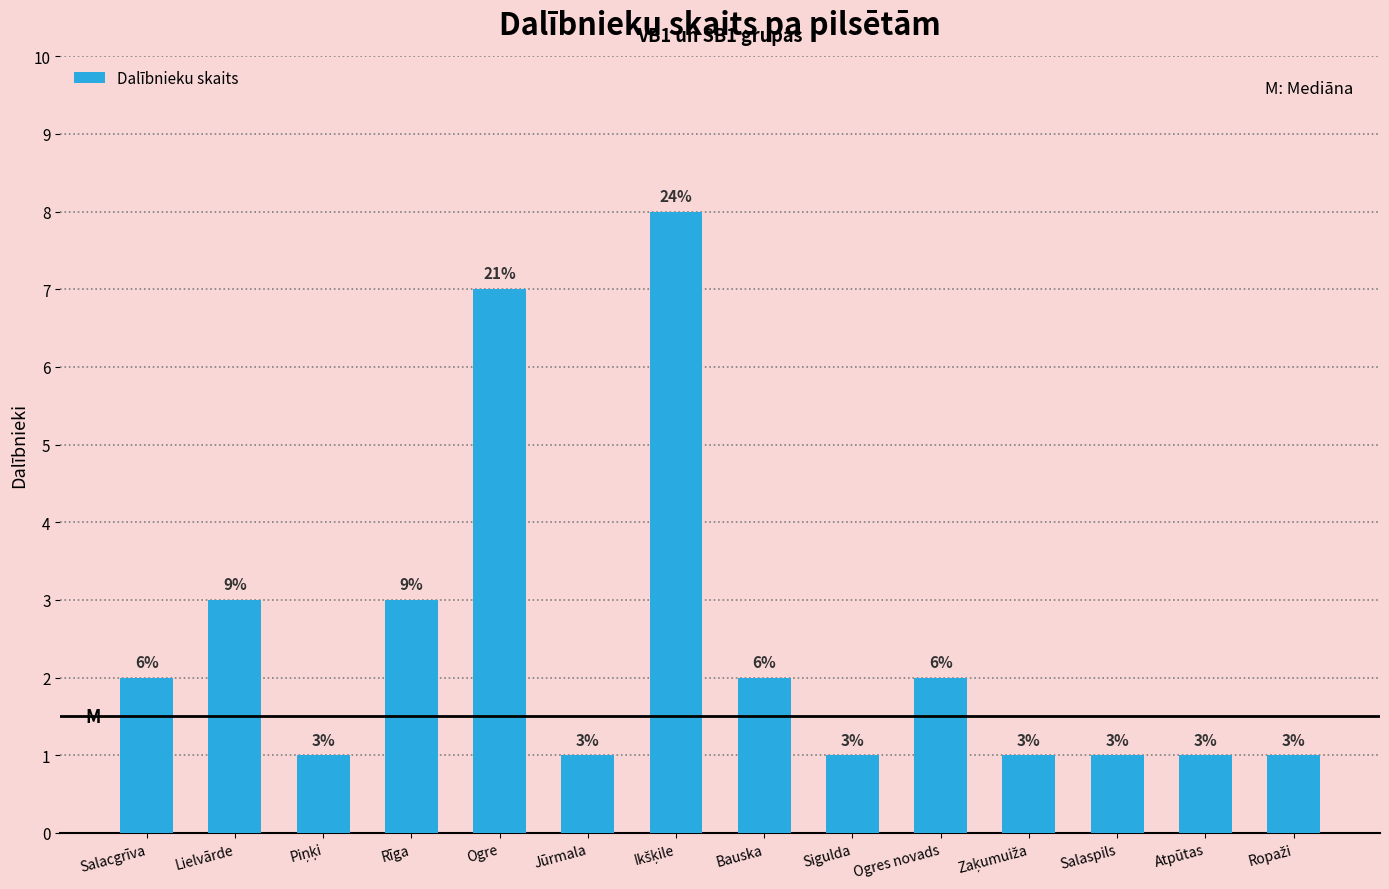

Count the values in the range 1 to 3.

12